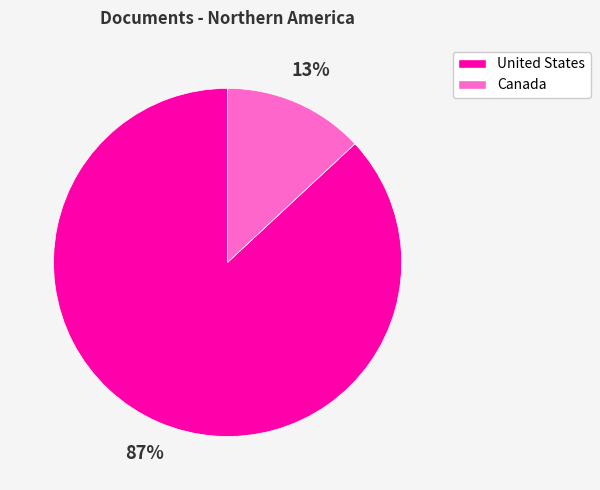

What is the ratio of the value at United States to the value at Canada?

6.7